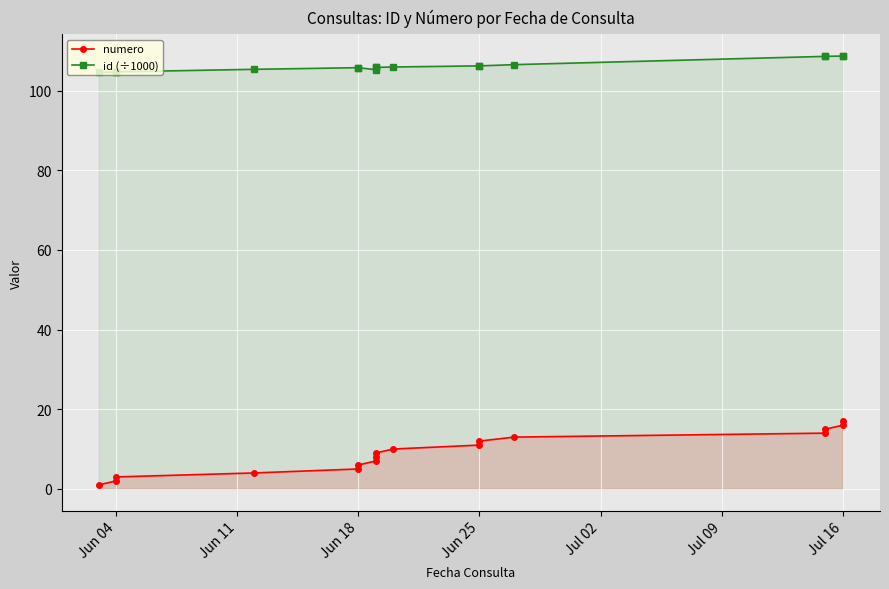

How many lines are shown in the chart?

2